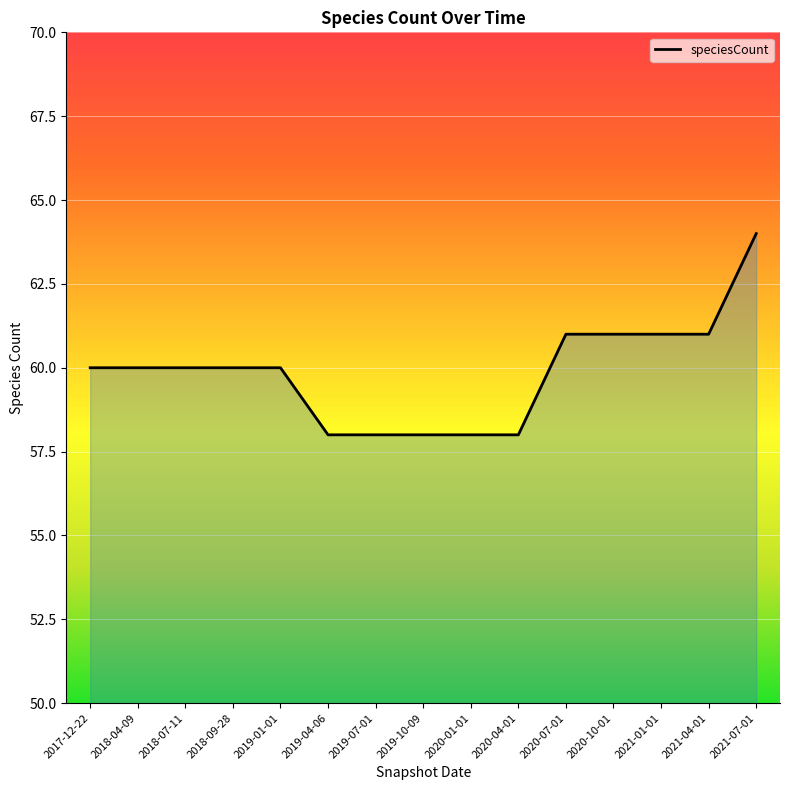

What is the minimum value shown in the chart?

58